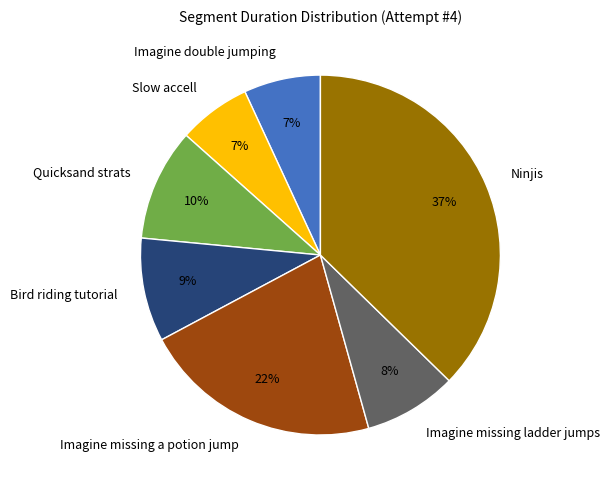

Is there a majority slice in this chart?

No